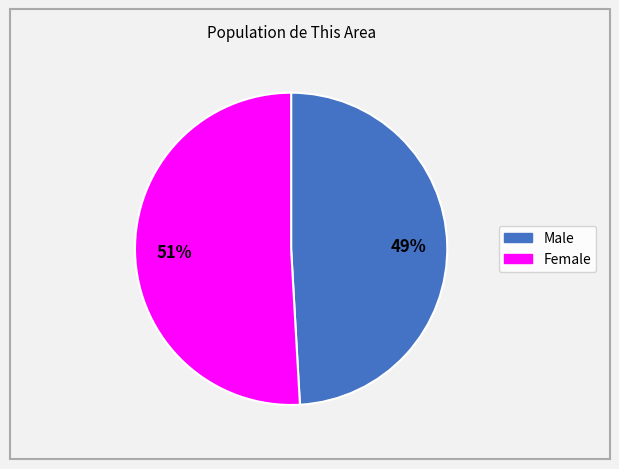

Which slice is the smallest?

Male